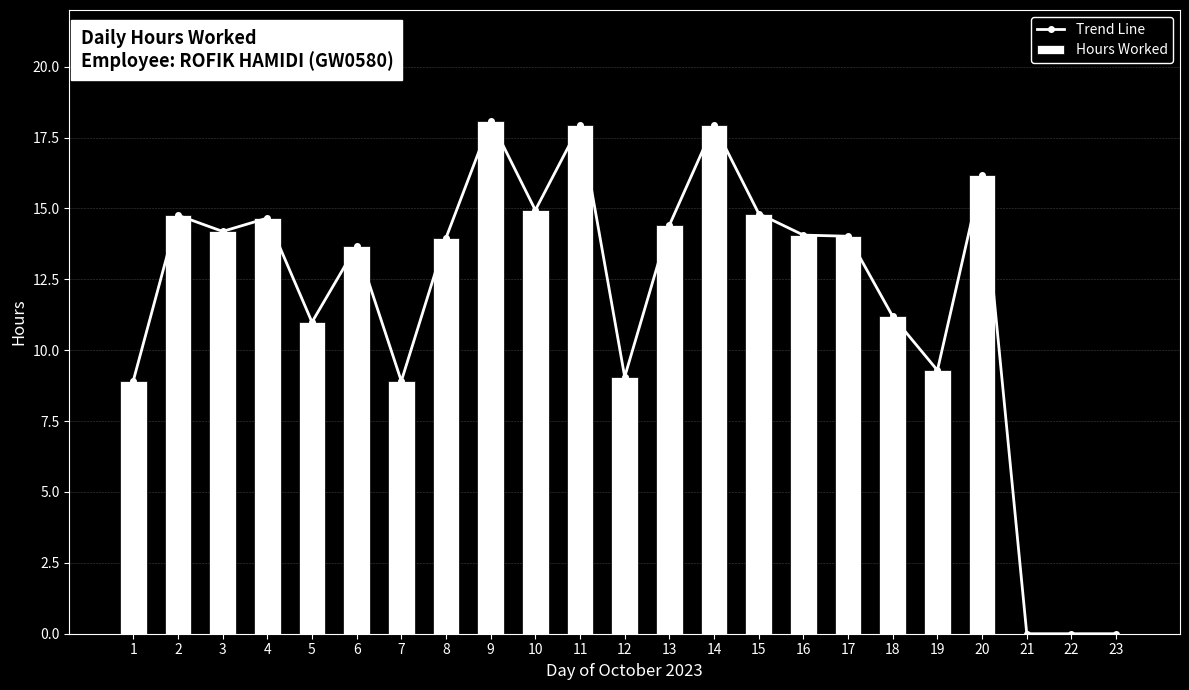

How many positive values does the Trend Line series have?

20